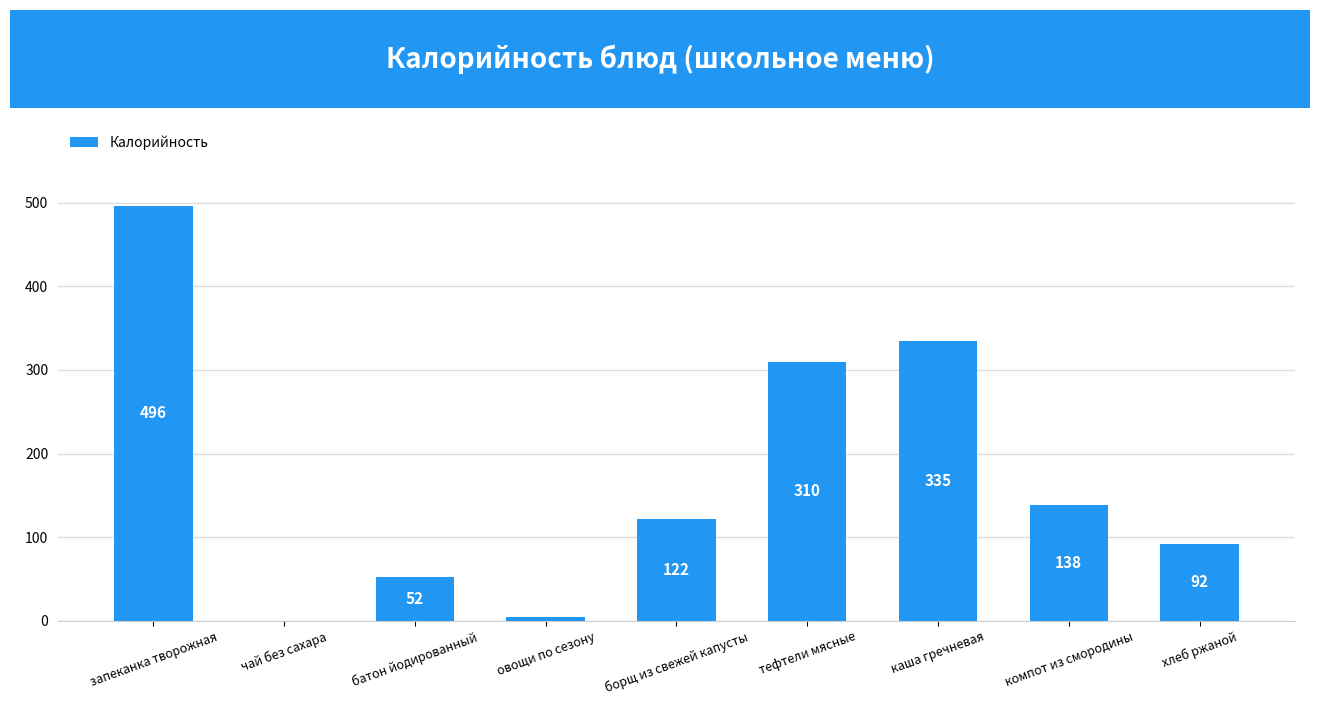

Does the chart contain stacked bars?

No